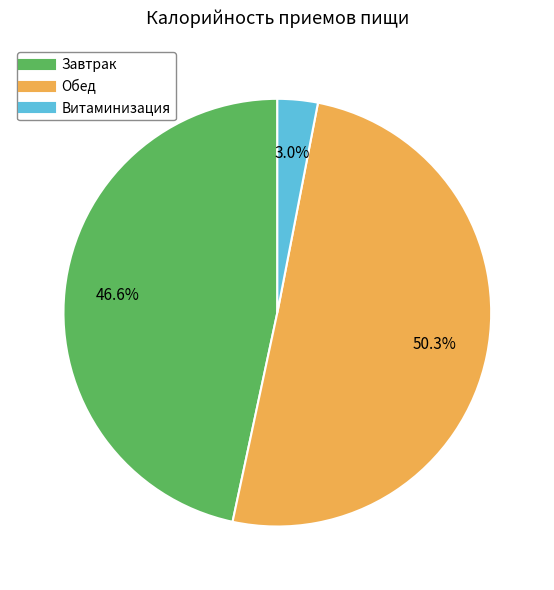

What percentage is the Витаминизация slice, to the nearest percent?

3%